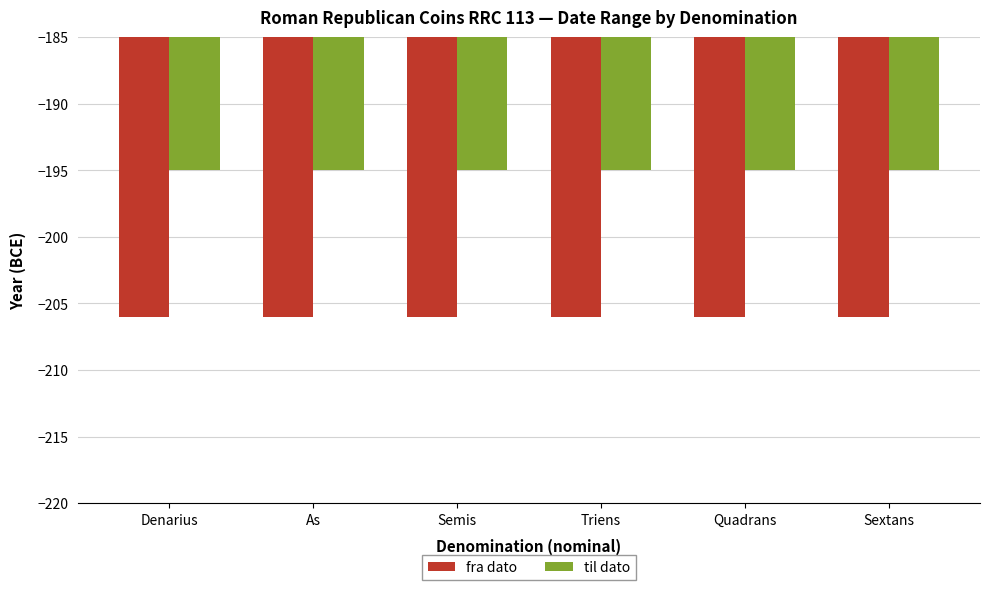

The til dato series shows -129 at As. True or false?

False